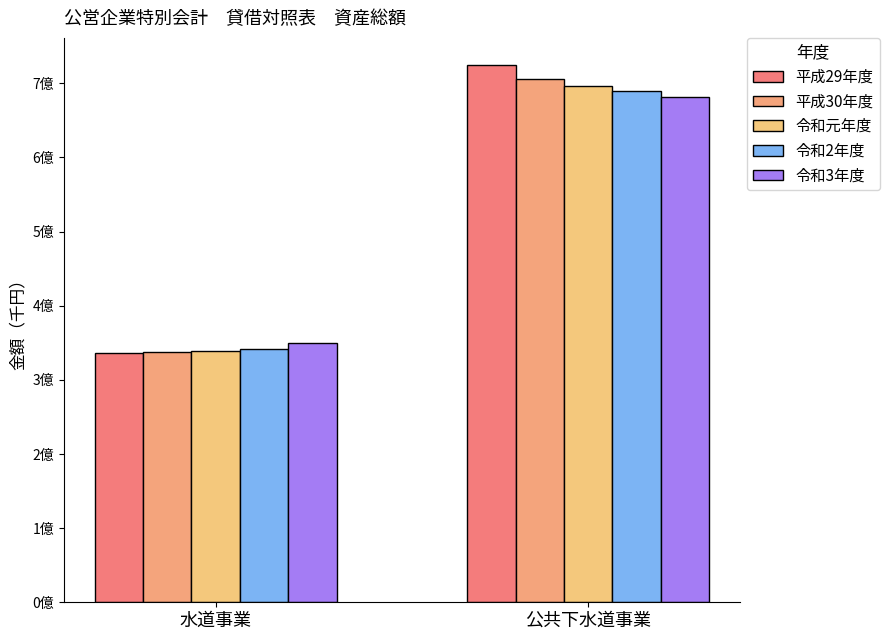

Are the bars horizontal?

No